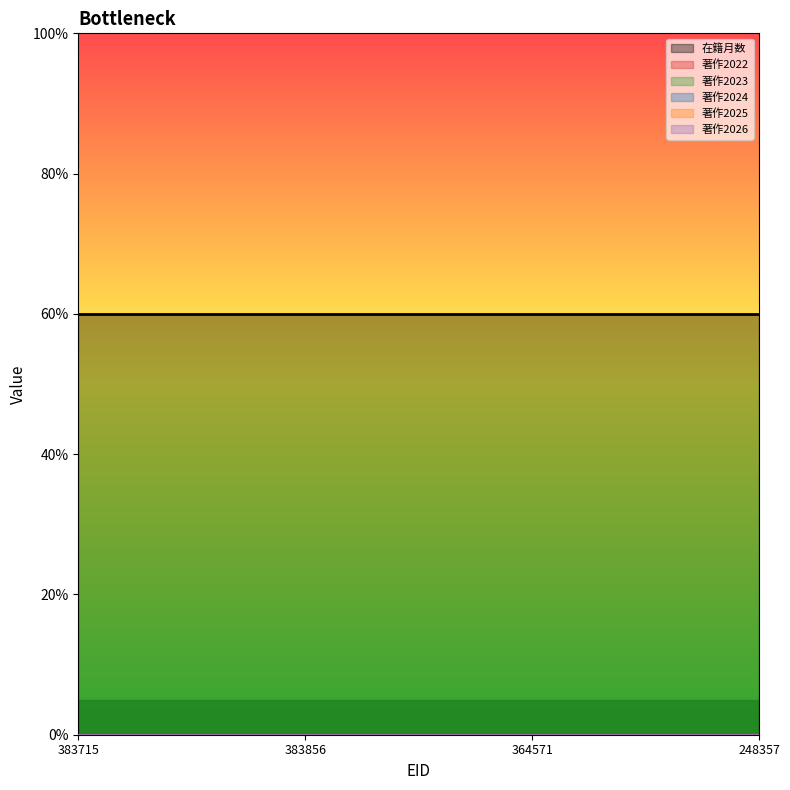

What are all the series names shown in the legend?

在籍月数, 著作2022, 著作2023, 著作2024, 著作2025, 著作2026